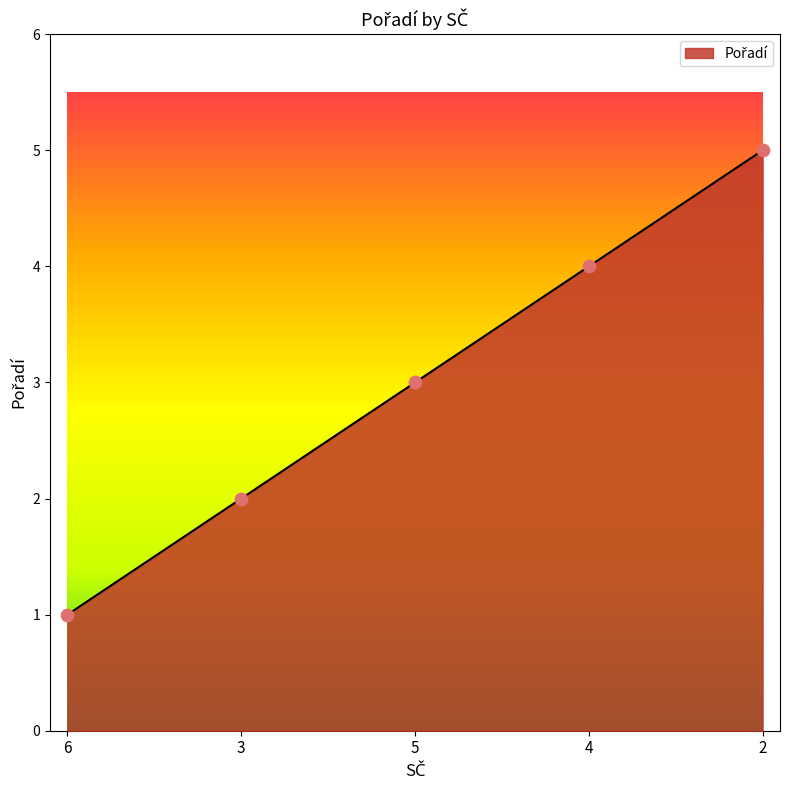

What is the change in value from 5 to 2?

+2